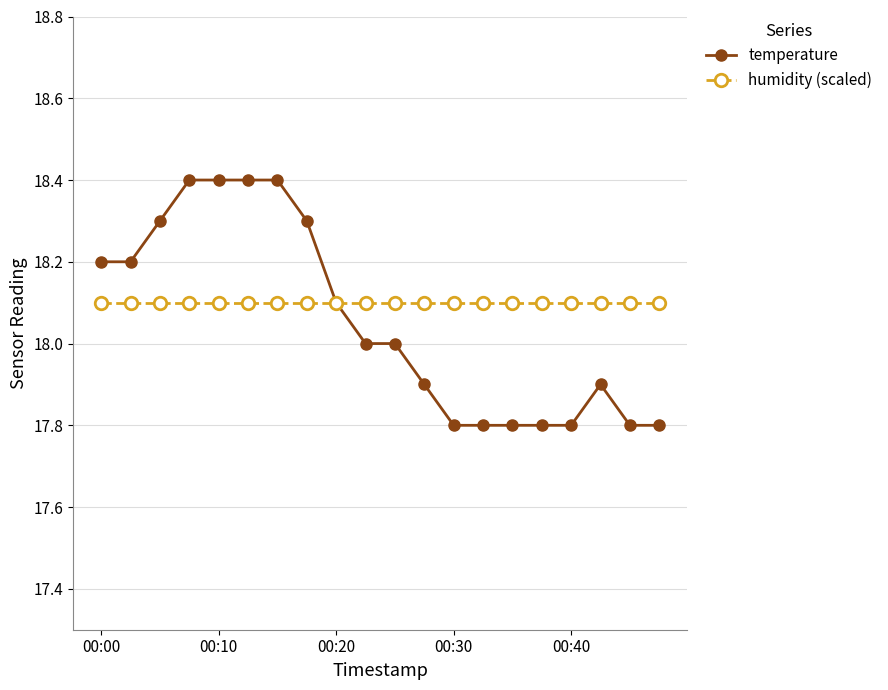

True or false: temperature and humidity (scaled) cross at least once.

True